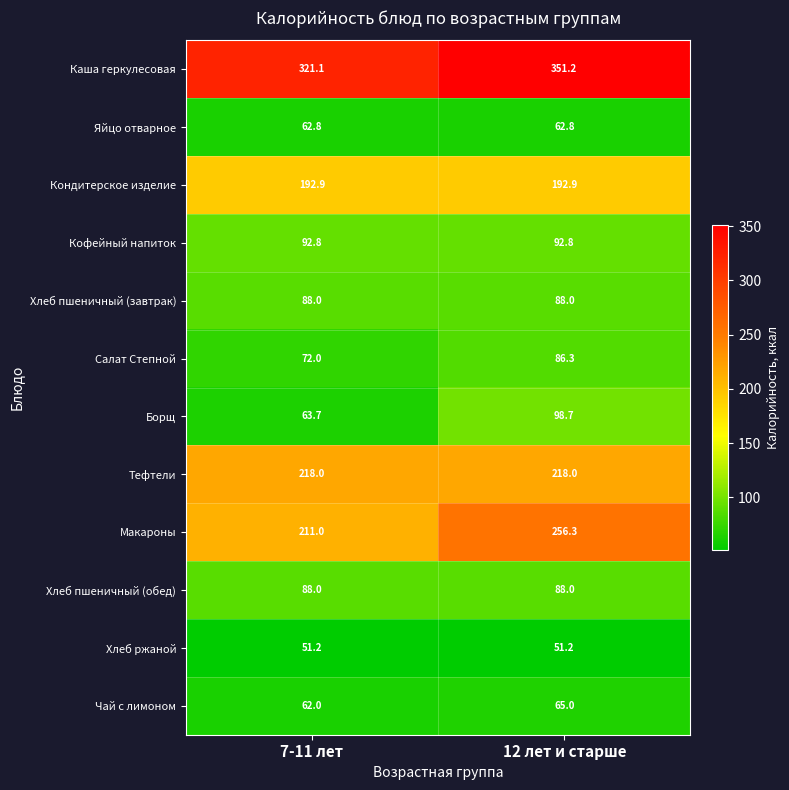

At which category does the chart reach its peak across all series?

12 лет и старше